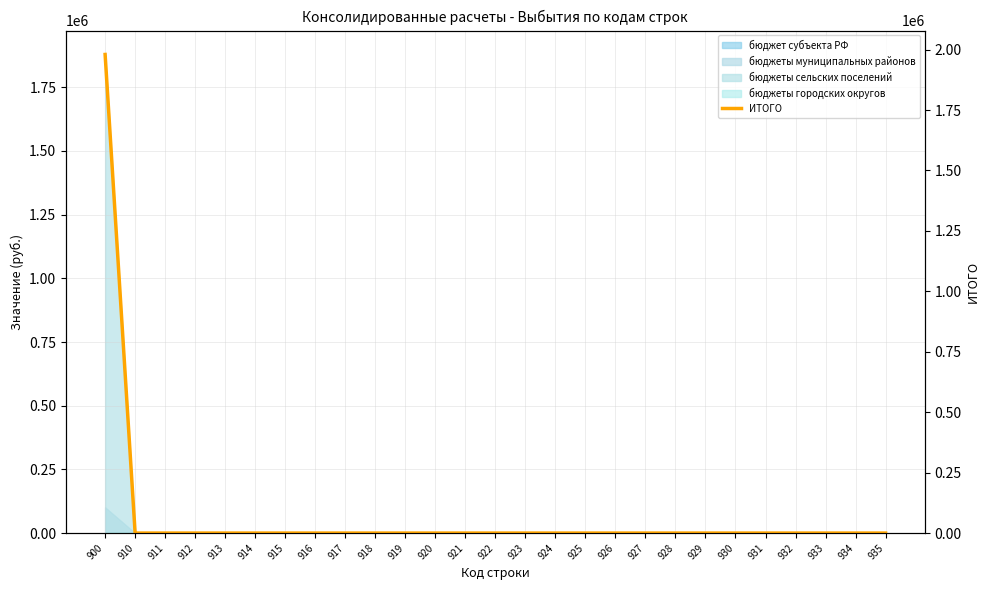

Is it true that the value at 935 is 0?

True